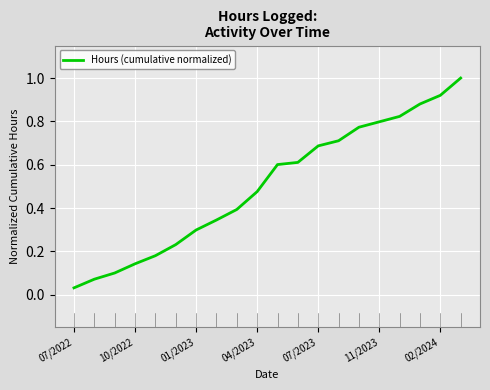

What is the maximum value shown in the chart?

1.0